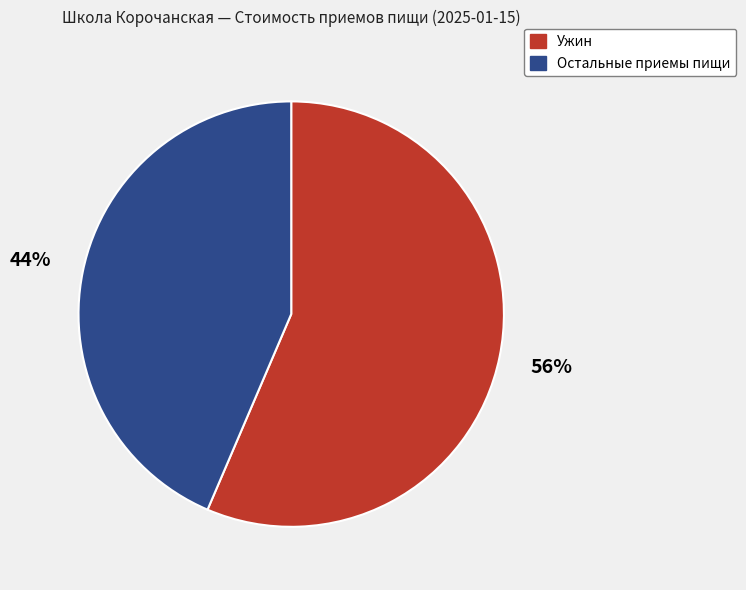

To the nearest percent, what is the combined percentage of Остальные приемы пищи and Ужин?

100%